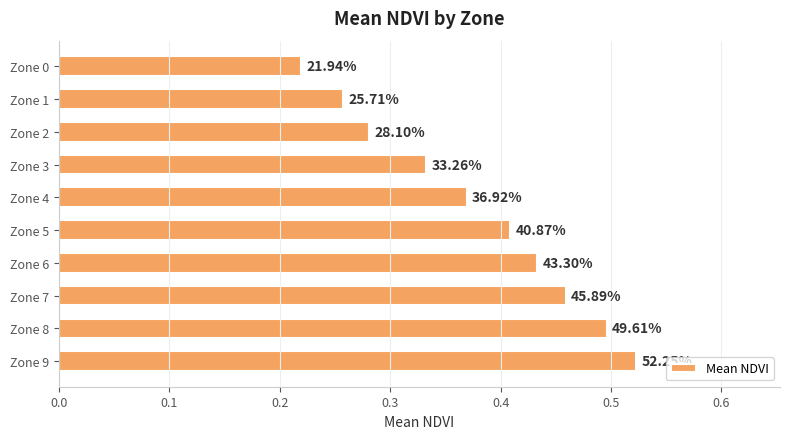

How many bars are there in total?

10